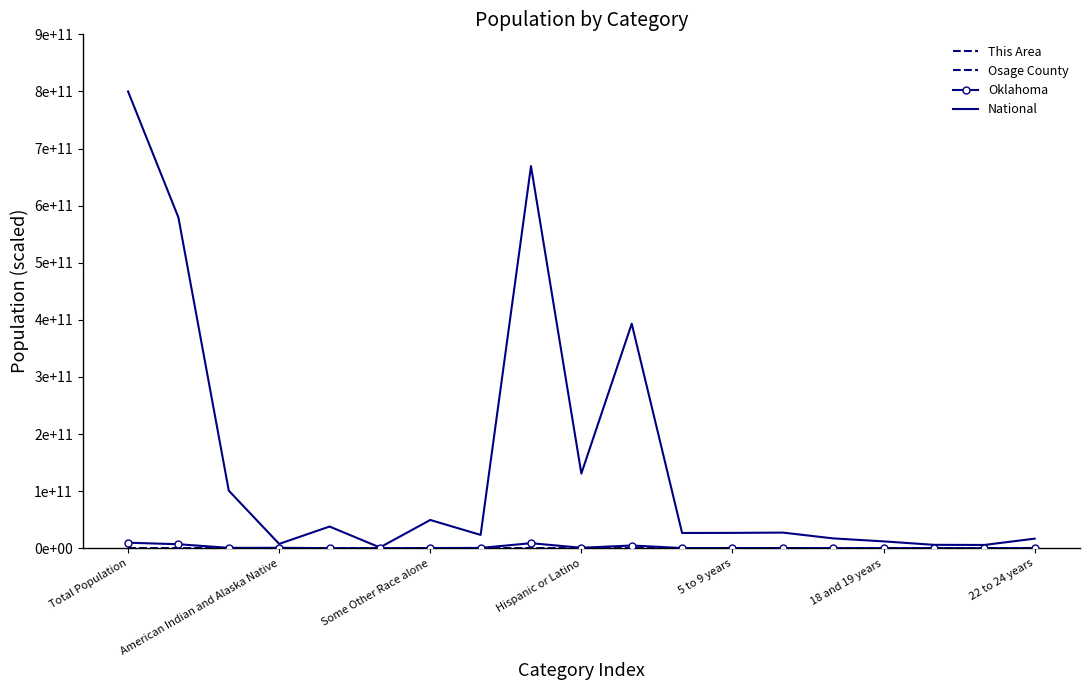

What are all the series names shown in the legend?

This Area, Osage County, Oklahoma, National